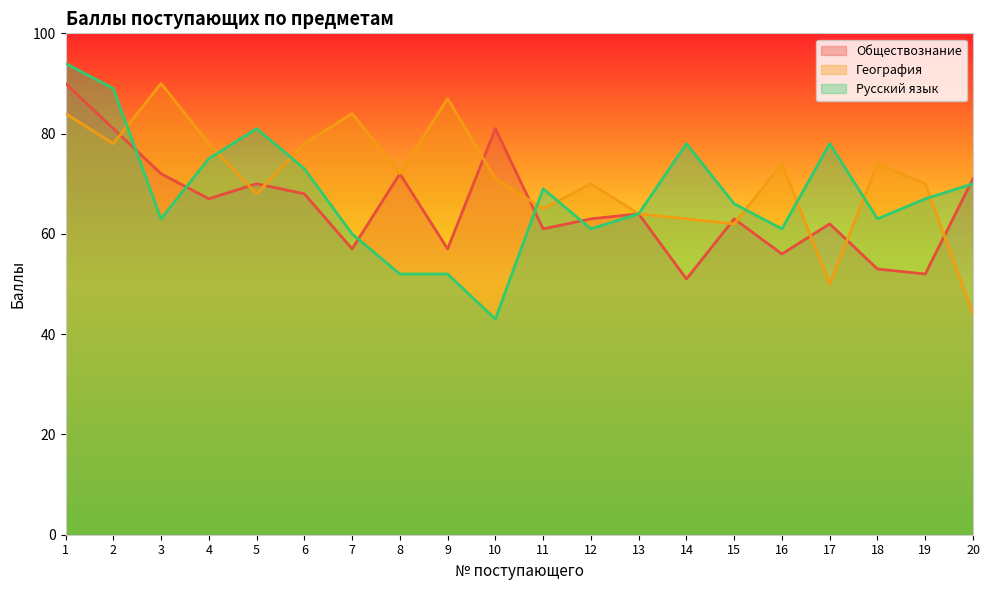

Which series has the widest spread of values?

Русский язык